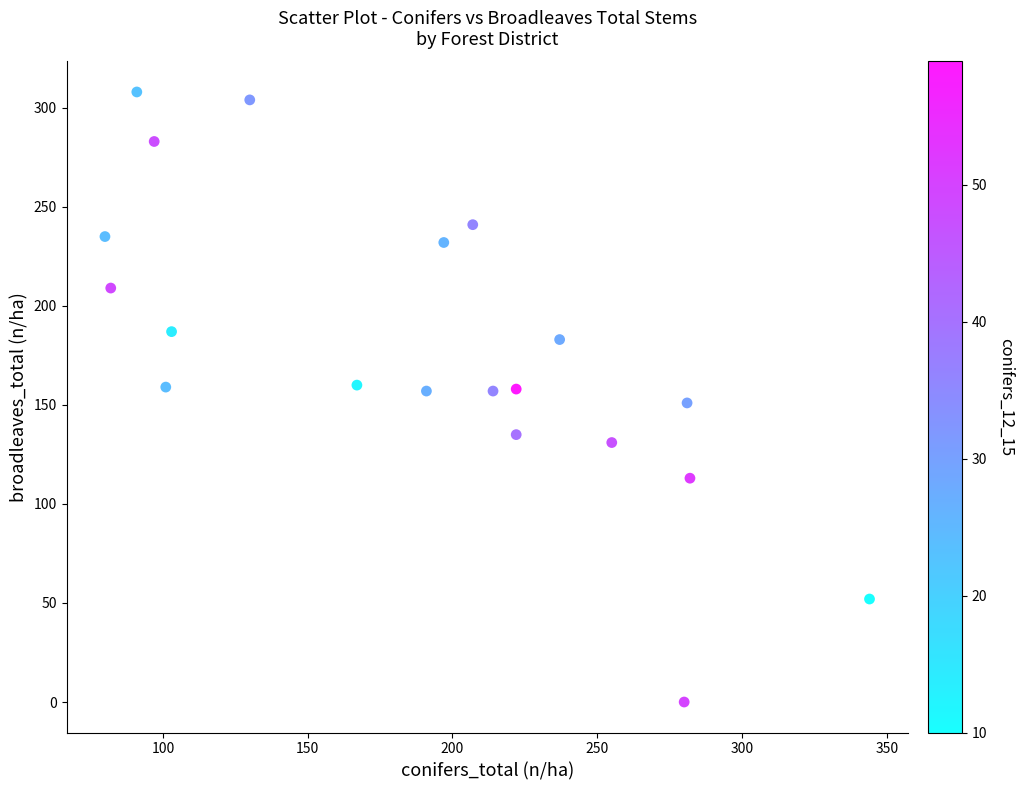

What is the range of X values (max minus min)?

264